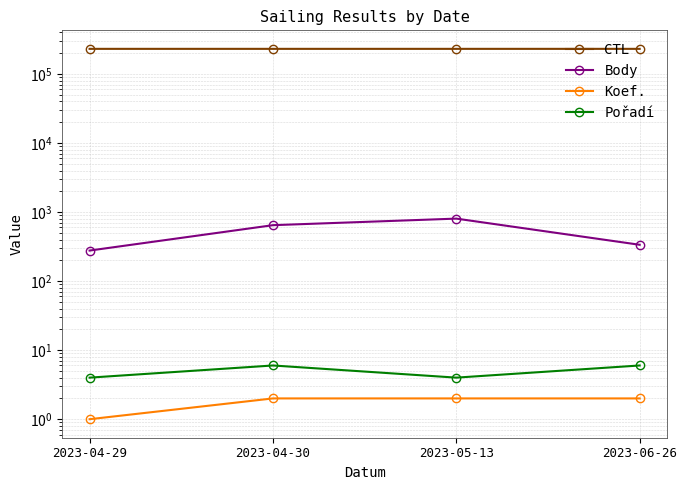

What is the total value across all series at 2023-04-30?

231858